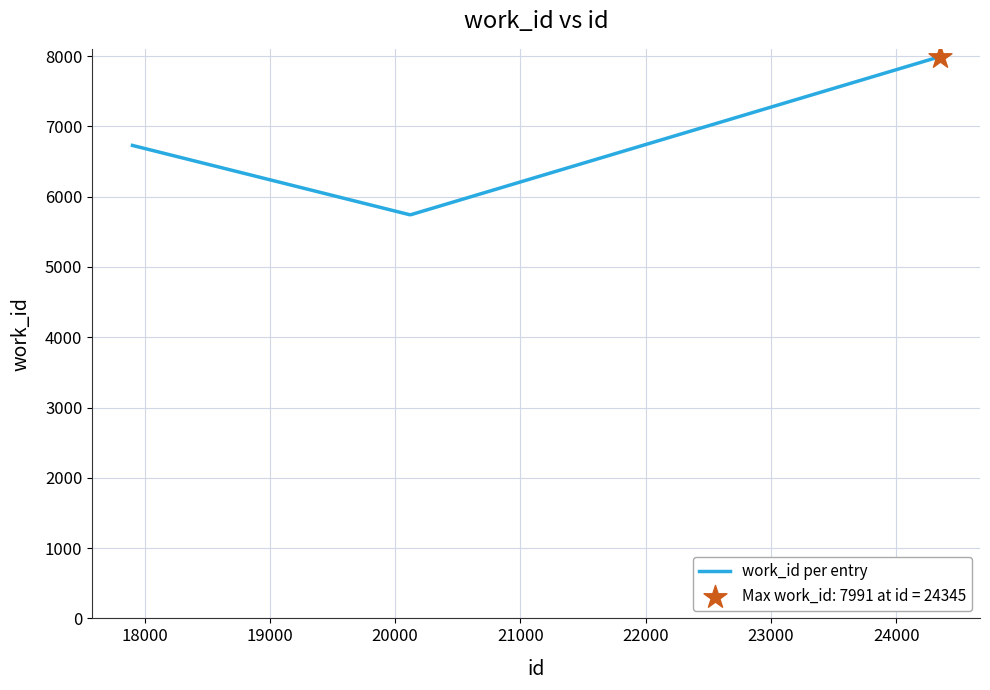

What is the average value?

6552